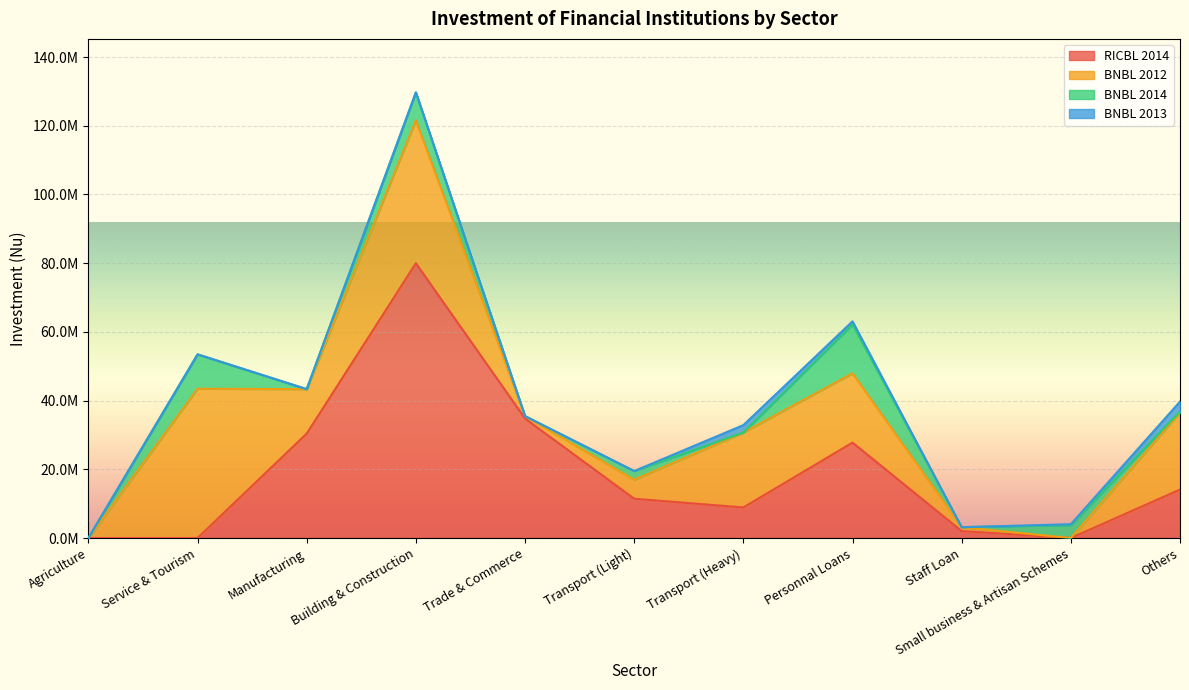

List the series in order of their peak value, highest first.

RICBL 2014, BNBL 2012, BNBL 2014, BNBL 2013